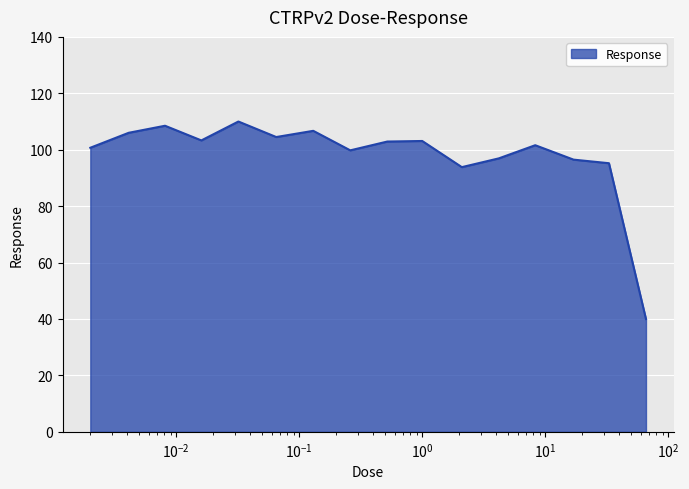

What is the difference between the maximum and minimum values?

70.0